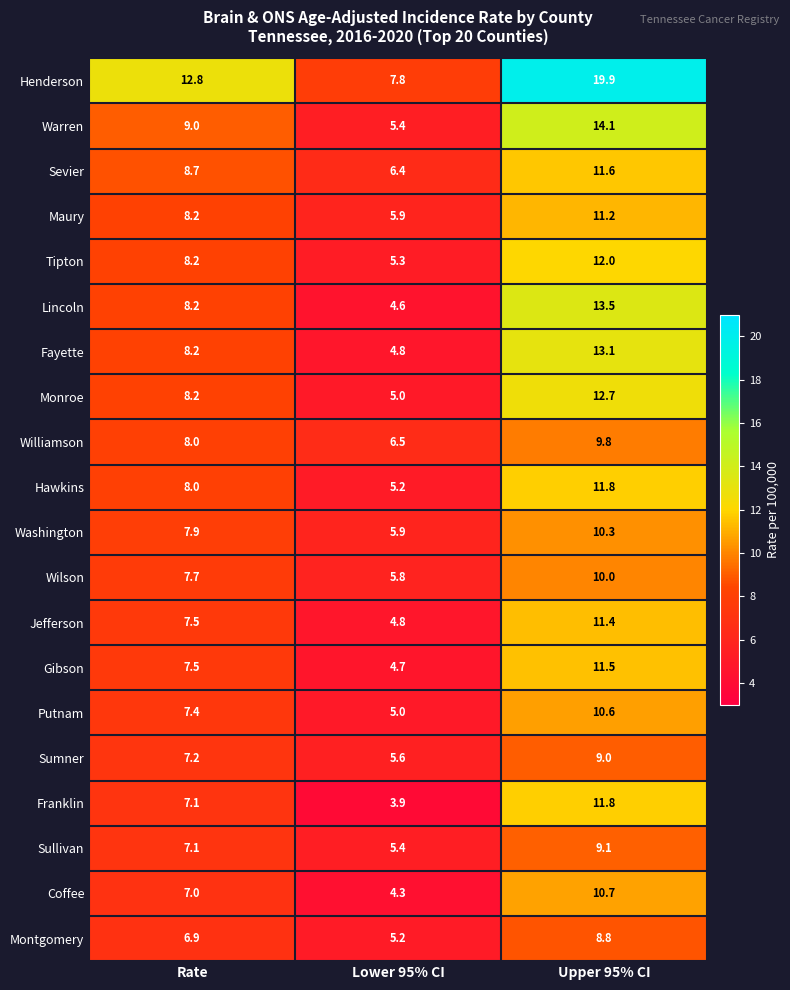

Which series has the widest spread of values?

Henderson